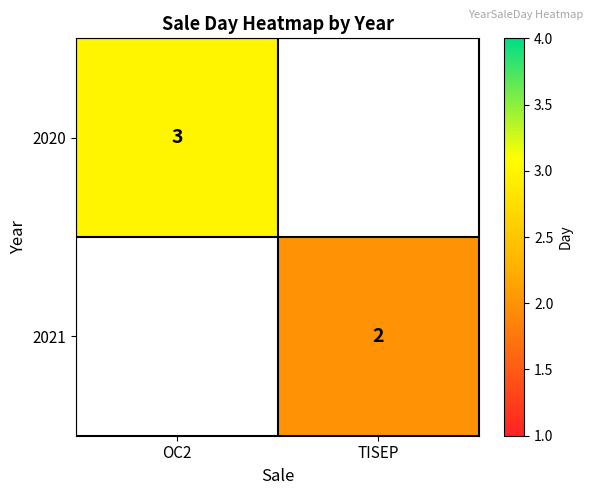

Between OC2 and TISEP, which is larger?

TISEP